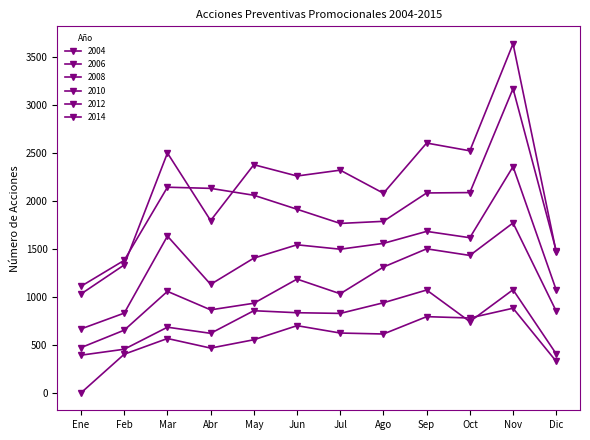

What is the greatest value displayed?

3643